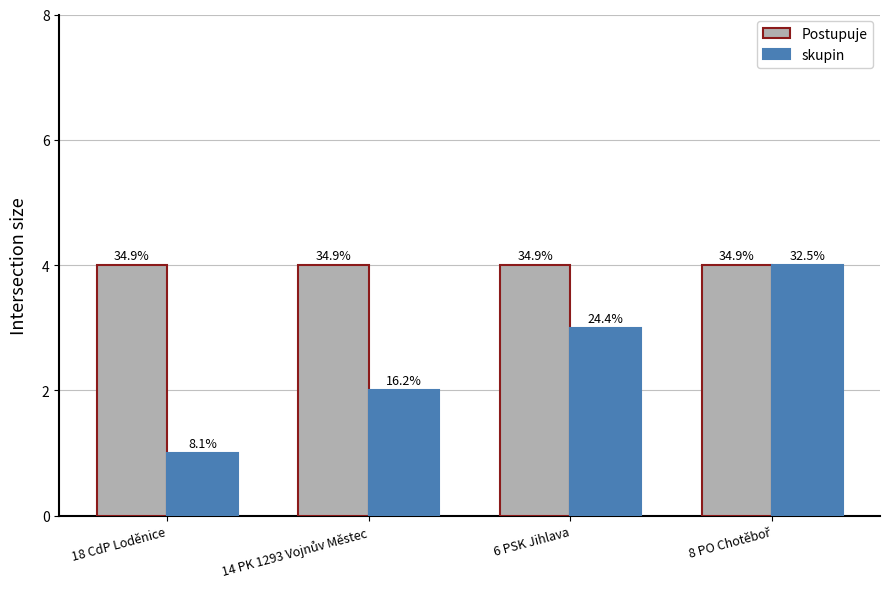

Are the bars horizontal?

No